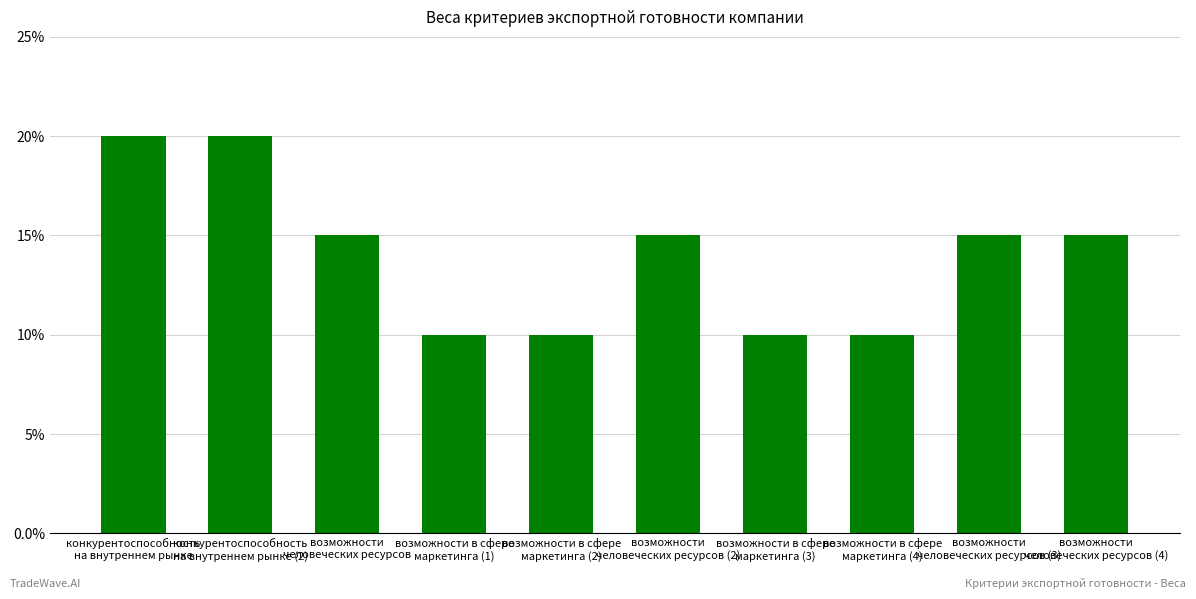

What is the change in value from конкурентоспособность
на внутреннем рынке (2) to возможности
человеческих ресурсов (4)?

-0.1